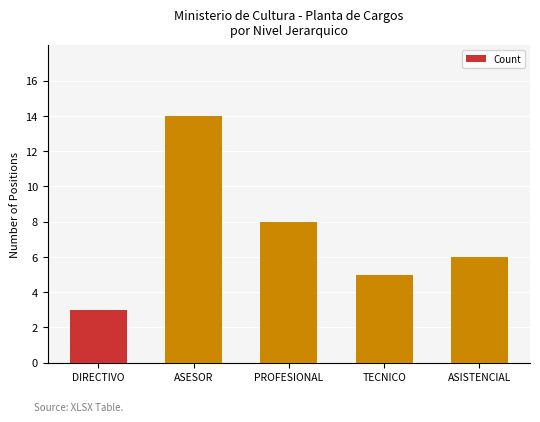

What position from the right is ASESOR?

4